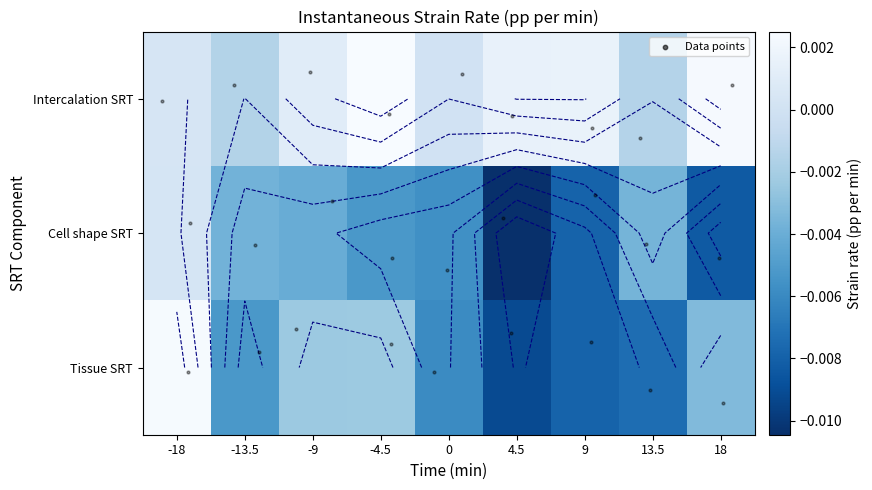

How many data points does each series have?

9